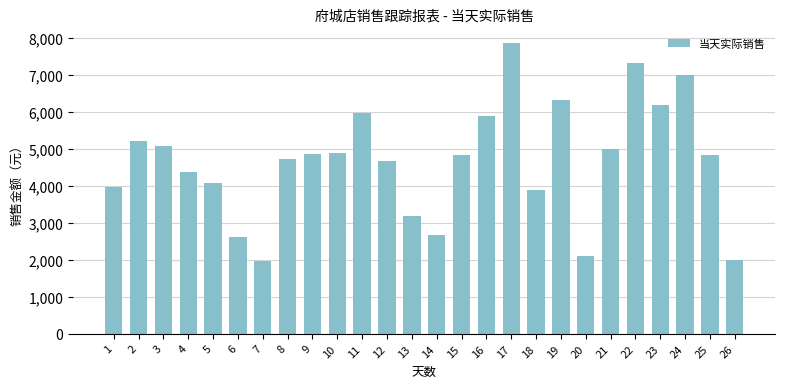

Does the chart contain stacked bars?

No